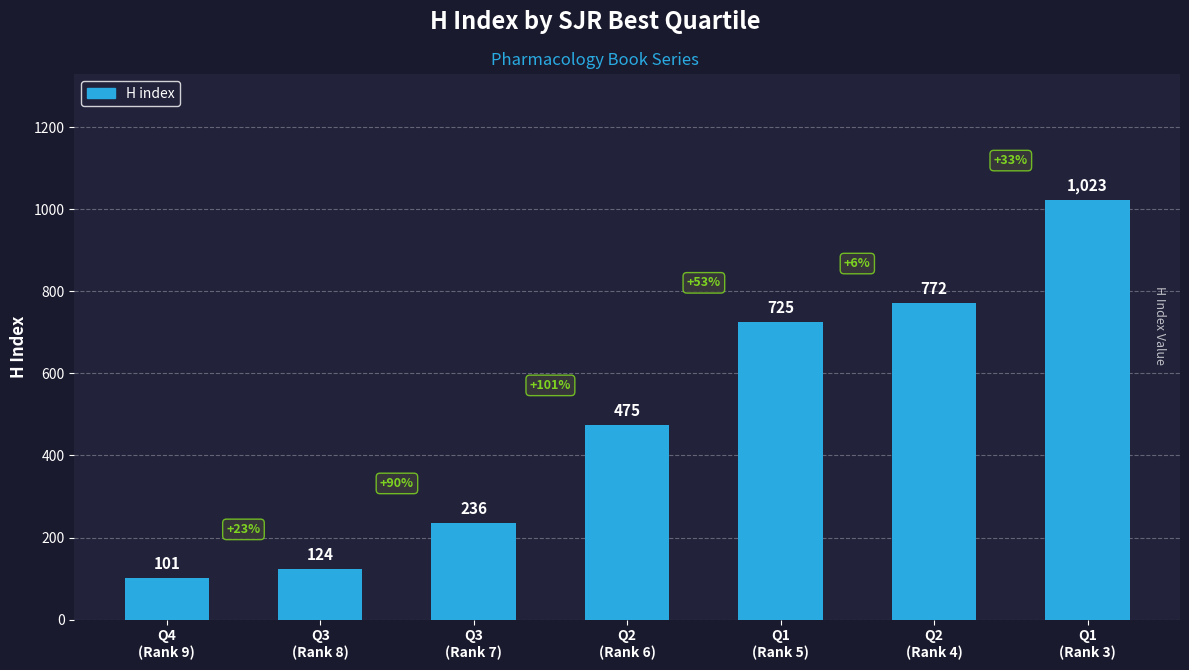

The value at Q1
(Rank 5) is 1136. True or false?

False